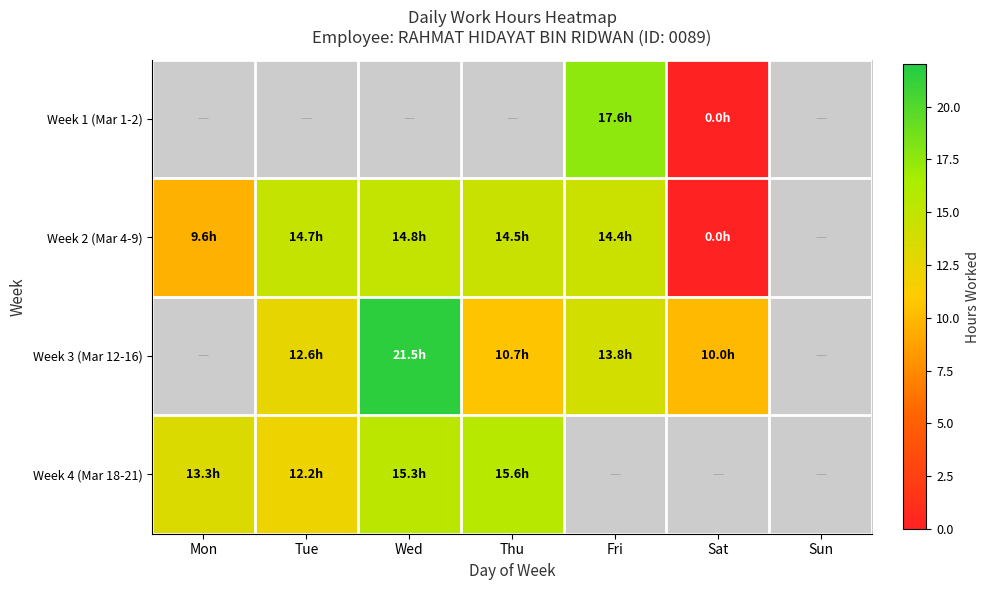

Rank the categories by Week 1 (Mar 1-2) value from lowest to highest.

Sat, Sun, Mon, Tue, Wed, Thu, Fri